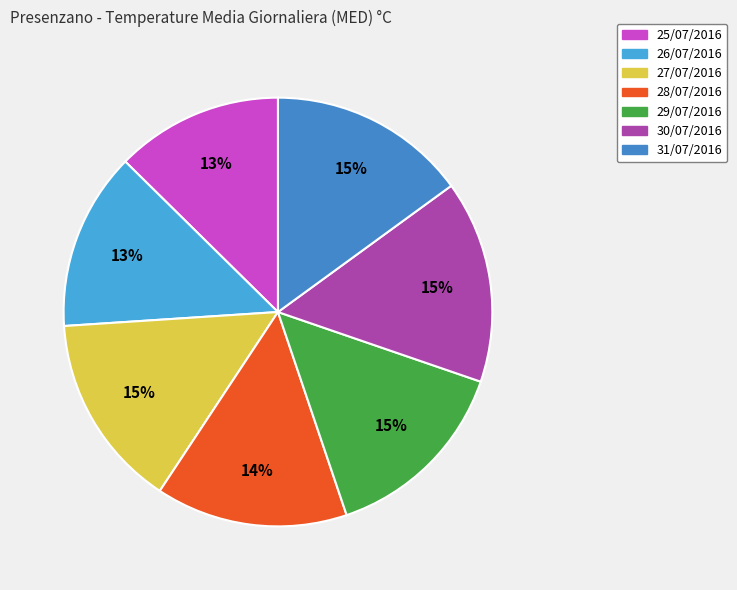

How many segments does this pie chart have?

7